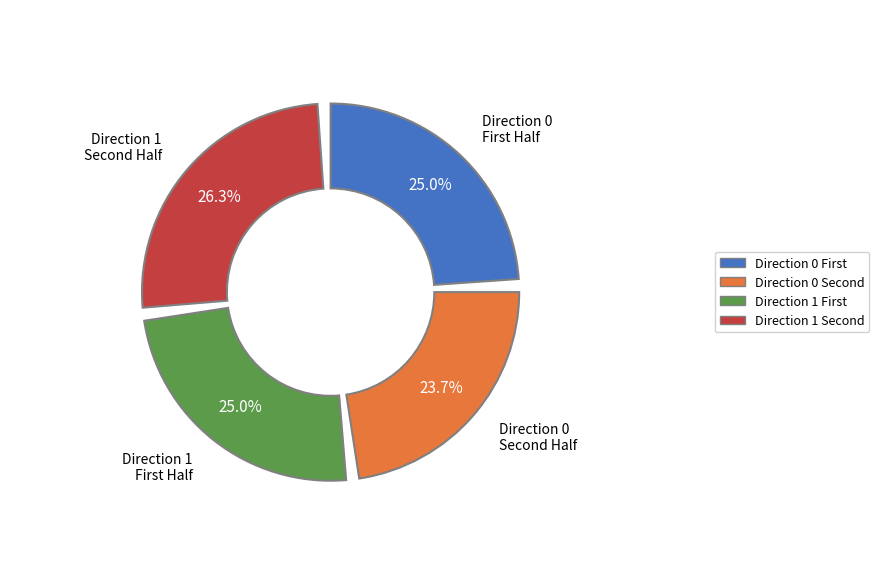

Does Direction 0 represent more than half of the total?

No